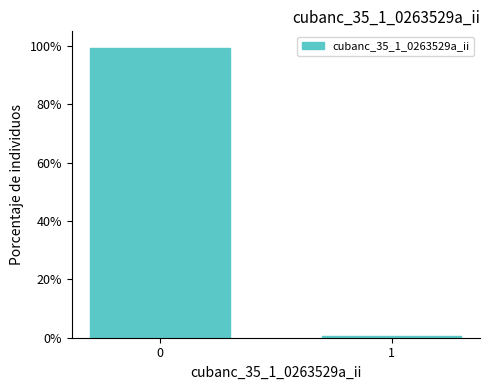

Reading left to right, extract all data points from this chart.

99.4	0.6